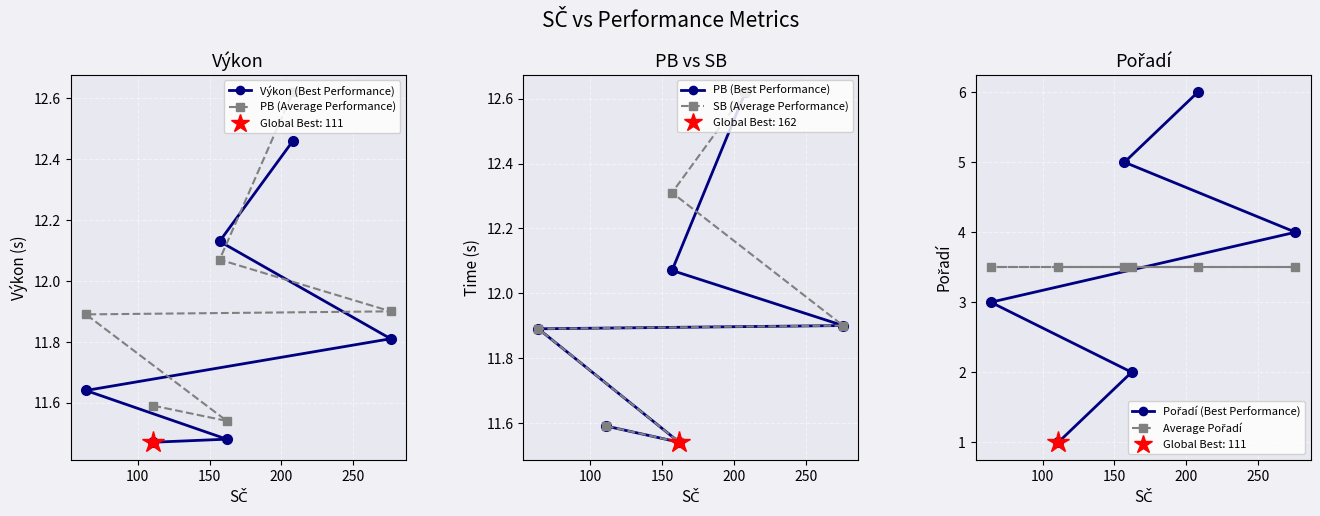

List the series in order of their peak value, highest first.

PB (Average Performance), PB (Best Performance), SB (Average Performance), Výkon (Best Performance), Pořadí (Best Performance), Average Pořadí